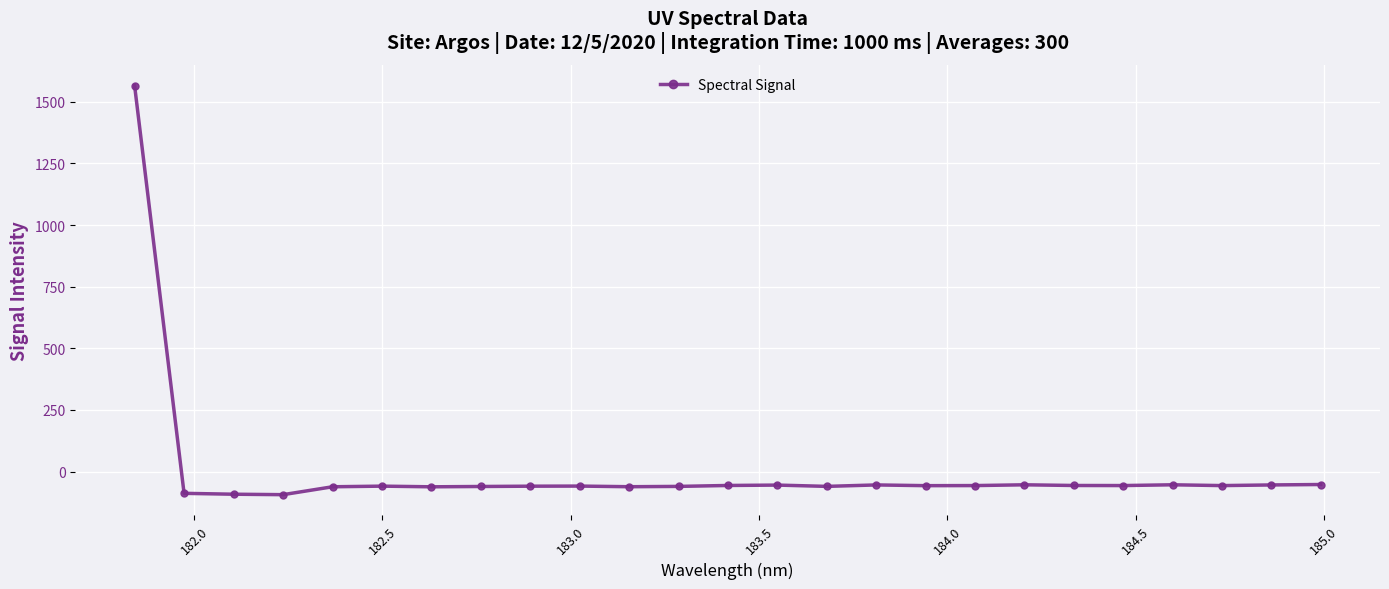

True or false: there are more than 1 points higher than both neighbors.

True